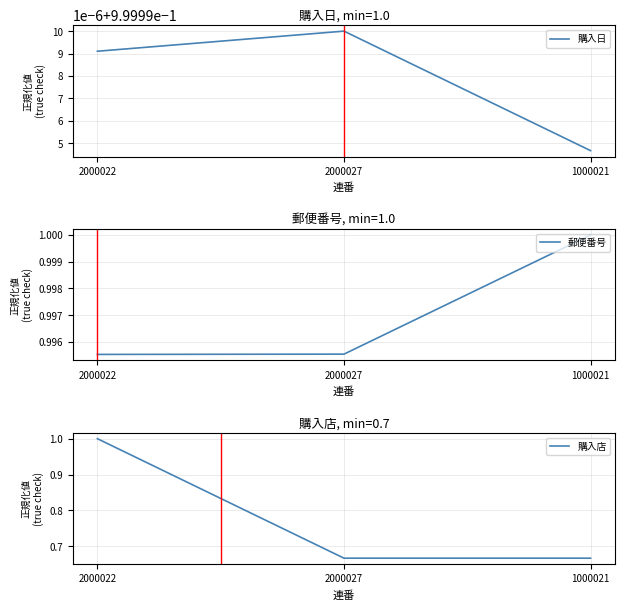

What is the label of the 1st point from the left?

2000022